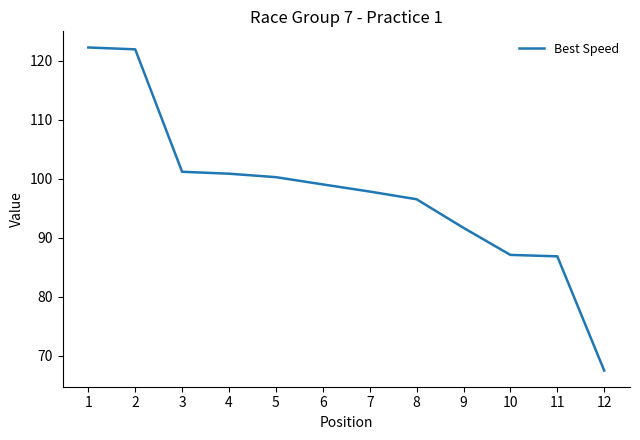

What is the difference between the values at 1 and 10?

35.2